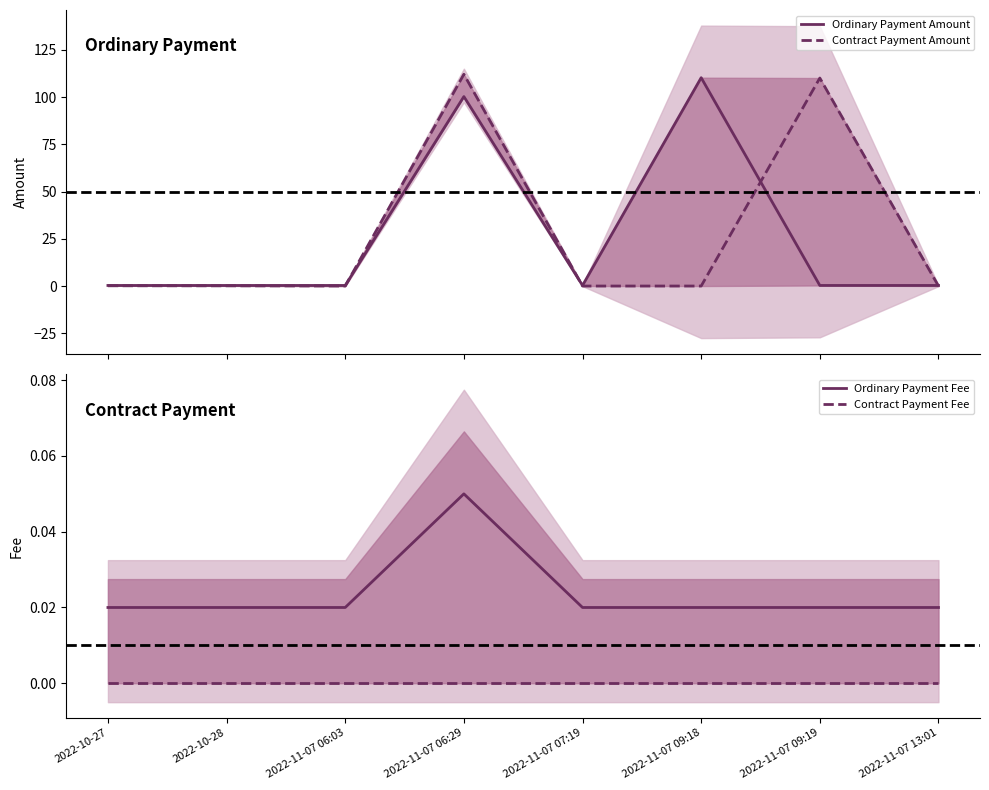

How many lines are shown in the chart?

4